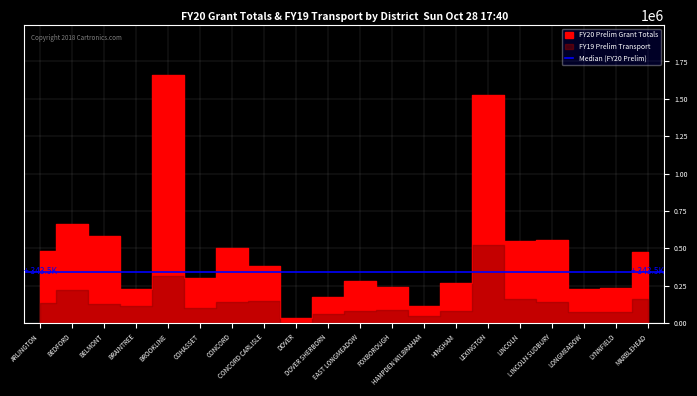

What position from the left is LINCOLN SUDBURY?

17